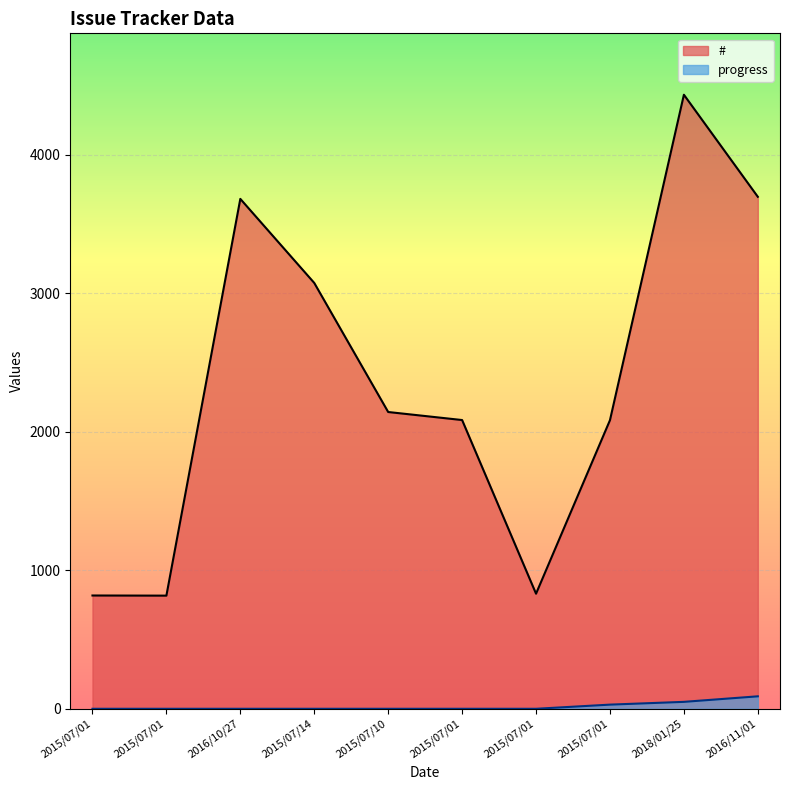

What is the total value across all series at 2015/07/01?

818